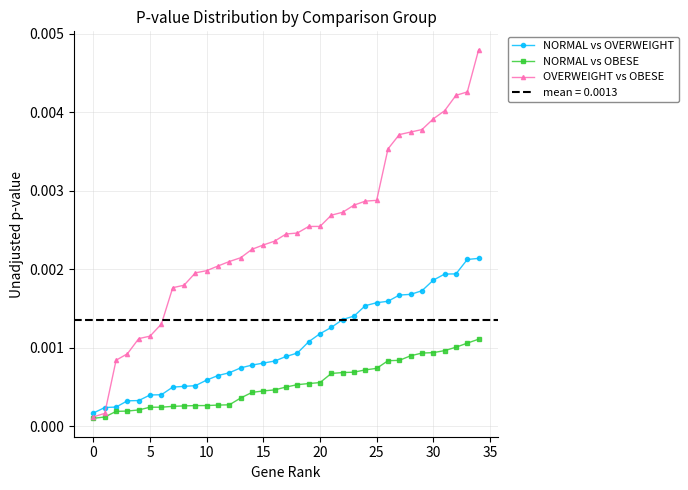

True or false: NORMAL vs OBESE and OVERWEIGHT vs OBESE cross at least once.

False